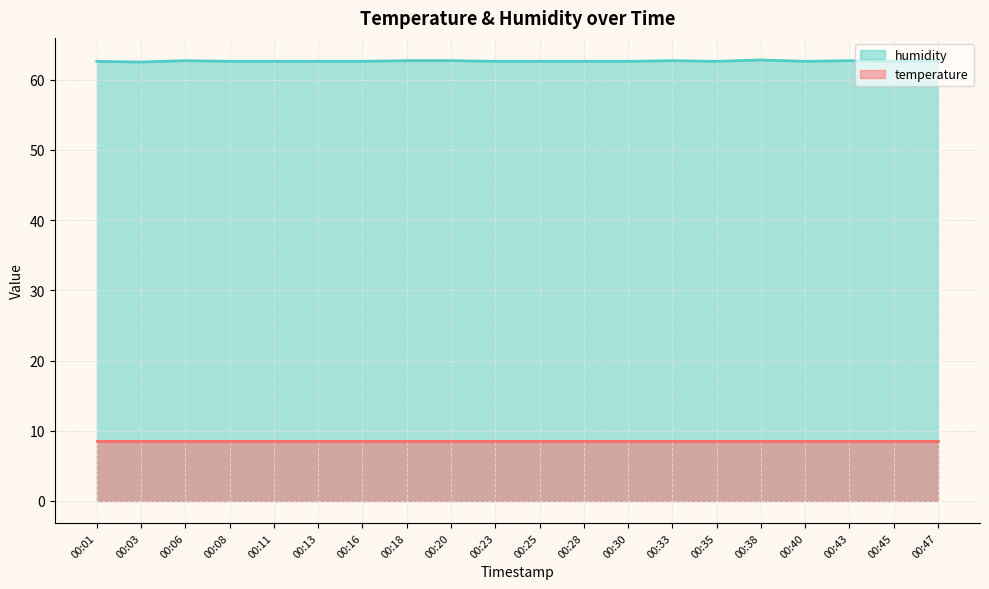

What is the greatest value displayed?

62.8